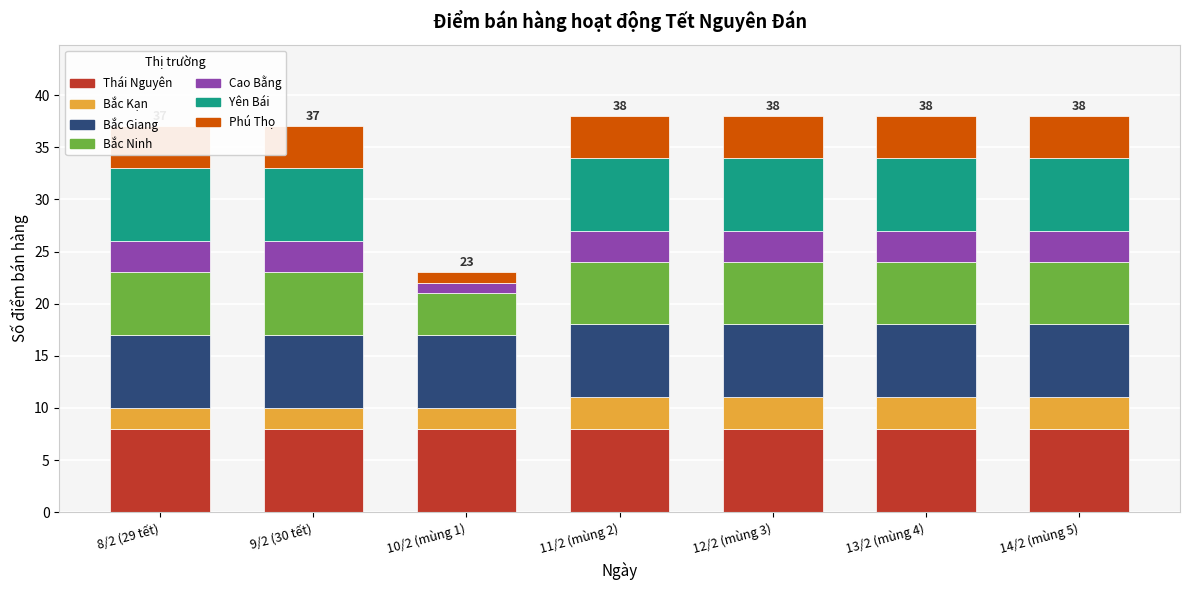

Reading left to right, extract all data points from this chart.

Bắc Kạn: 2	2	2	3	3	3	3
Bắc Ninh: 6	6	4	6	6	6	6
Cao Bằng: 3	3	1	3	3	3	3
Yên Bái: 7	7	0	7	7	7	7
Phú Thọ: 4	4	1	4	4	4	4